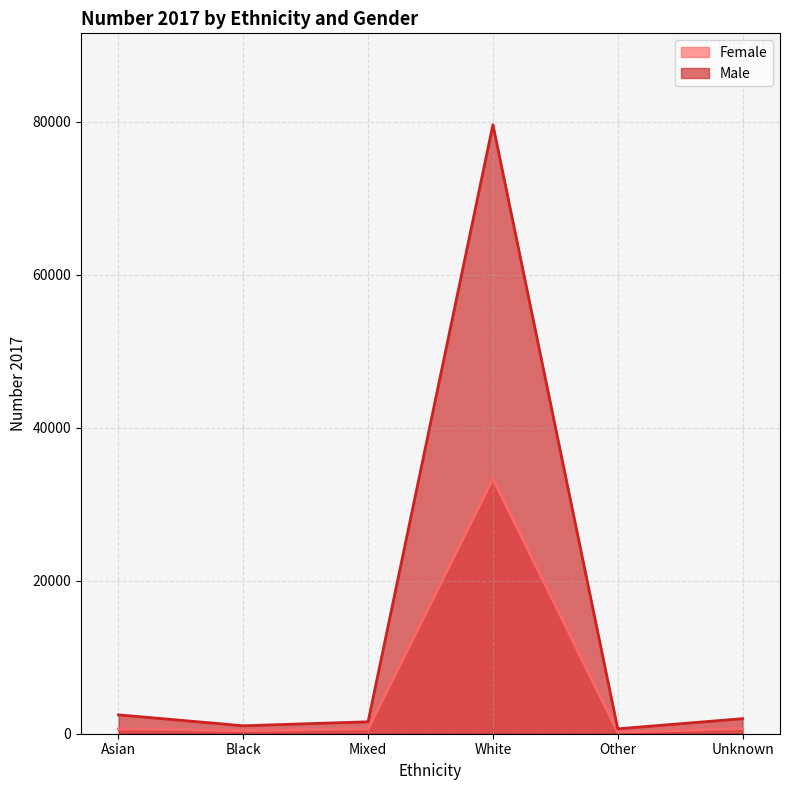

Is the value of Female at Asian greater than the value of Male at Black?

No